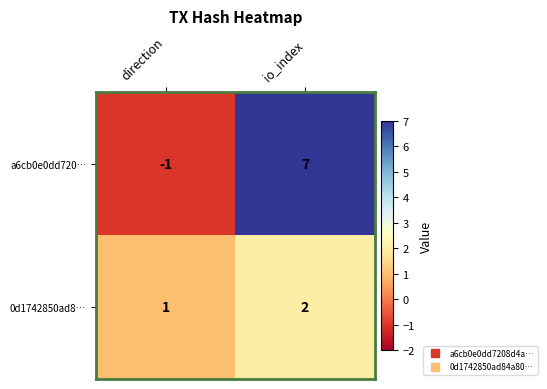

At which label does a6cb0e0dd720… reach its peak?

io_index